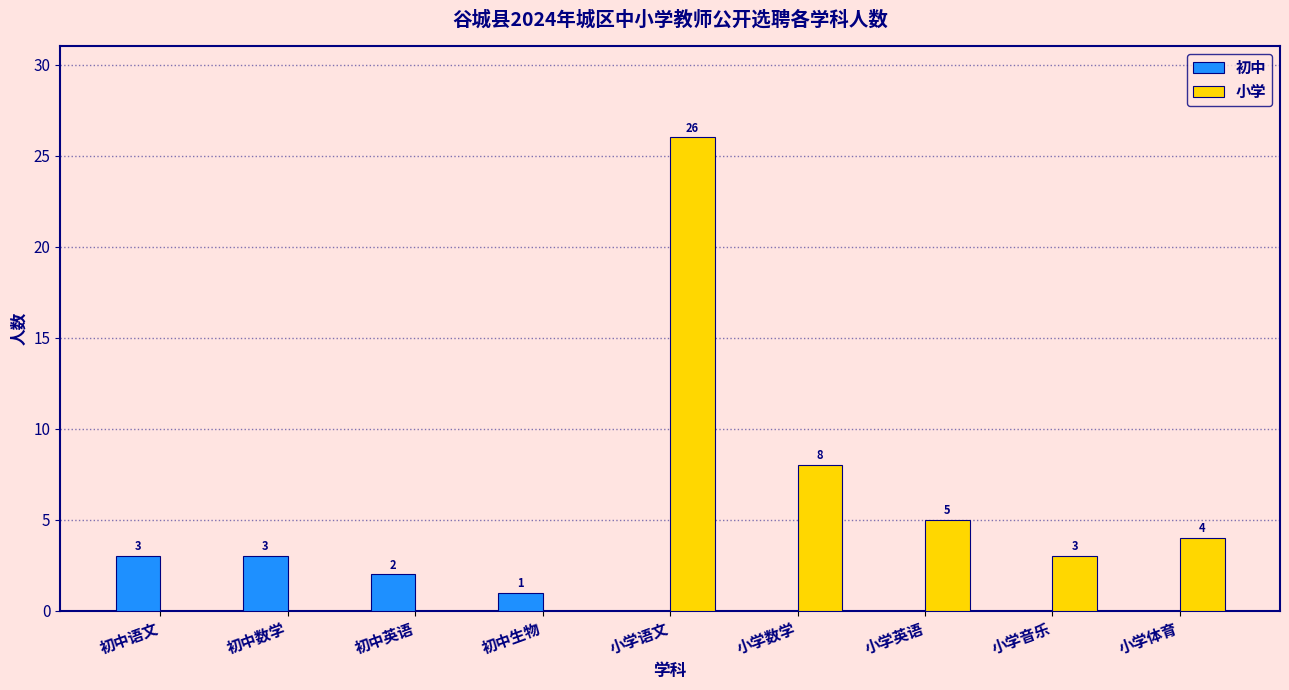

Which series has the largest total across all categories?

小学